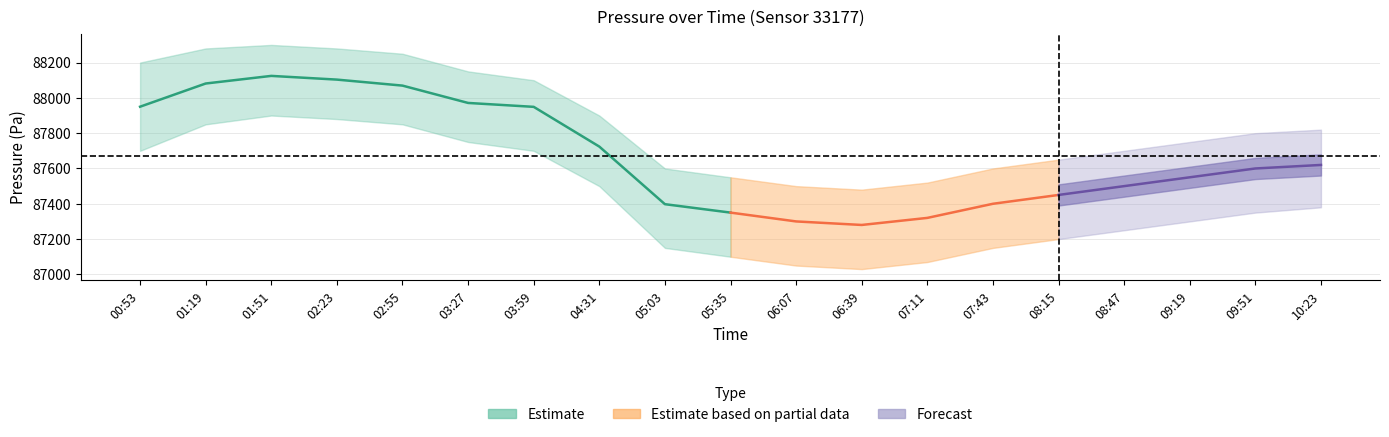

True or false: humidity_center and pressure_lower intersect in this chart.

False